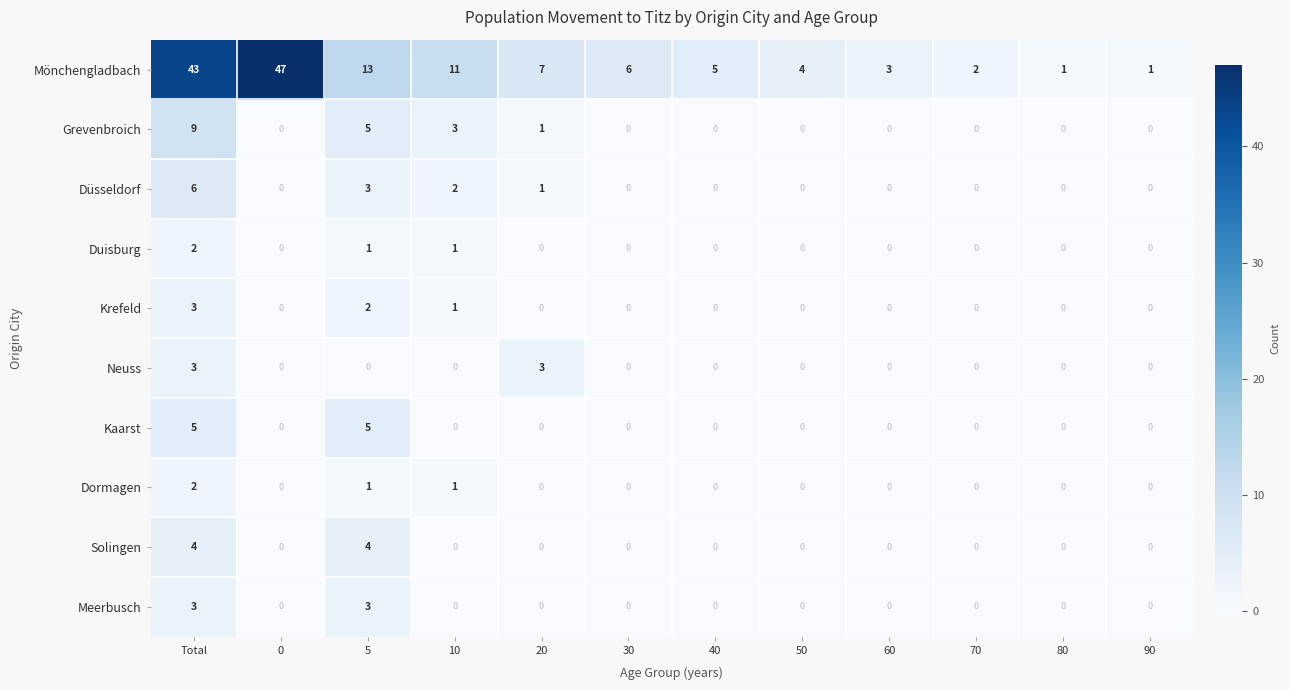

Is it true that Mönchengladbach equals 1 at 80?

True